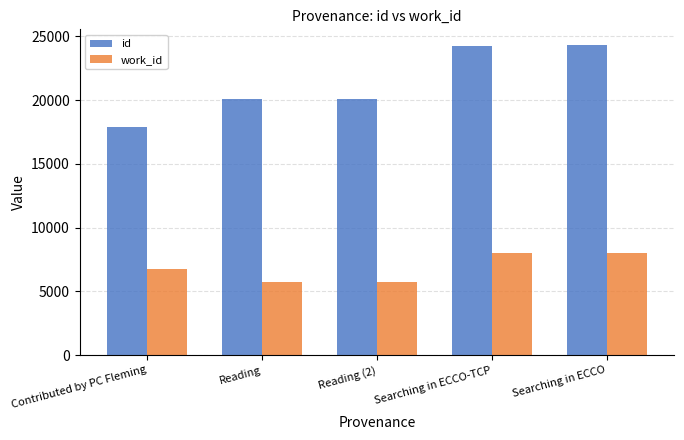

Is the value of work_id at Searching in ECCO-TCP greater than the value of id at Reading?

No